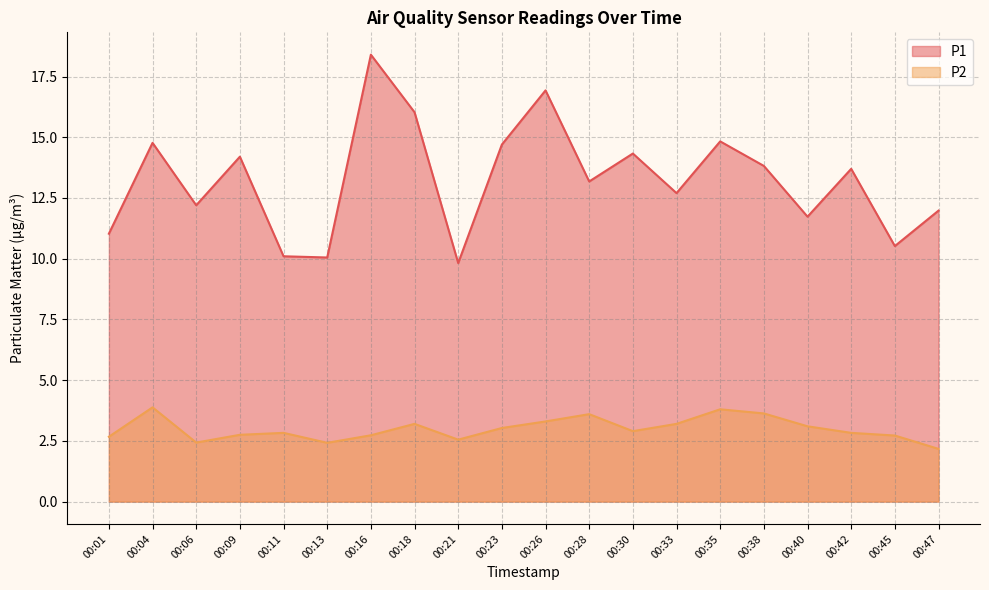

What is the value of the P2 point at the 15th from the left?

3.8